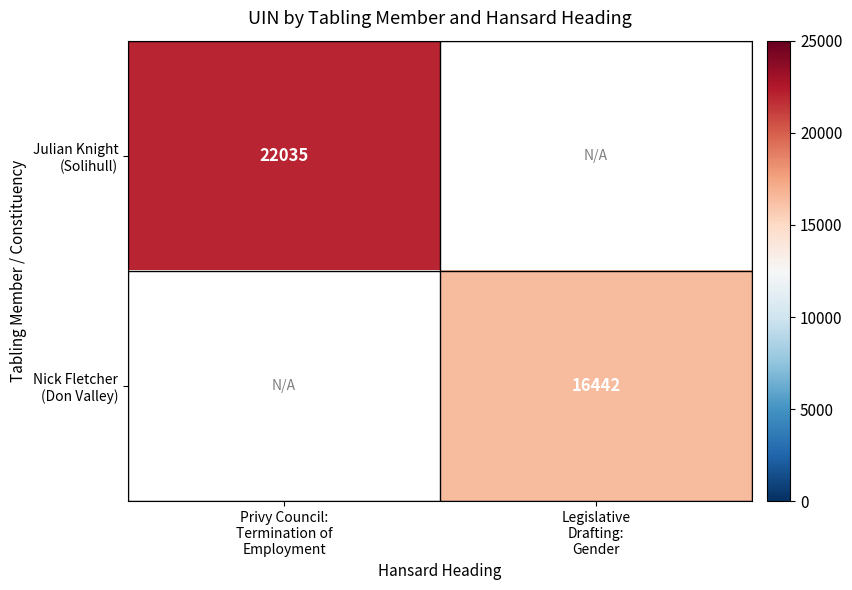

Which category has the highest value across all series?

Privy Council:
Termination of
Employment